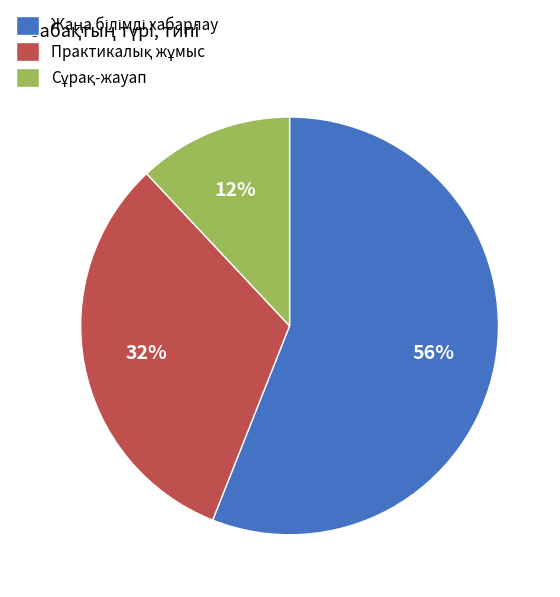

To the nearest percent, what is the difference between the largest and smallest slice percentages?

44%